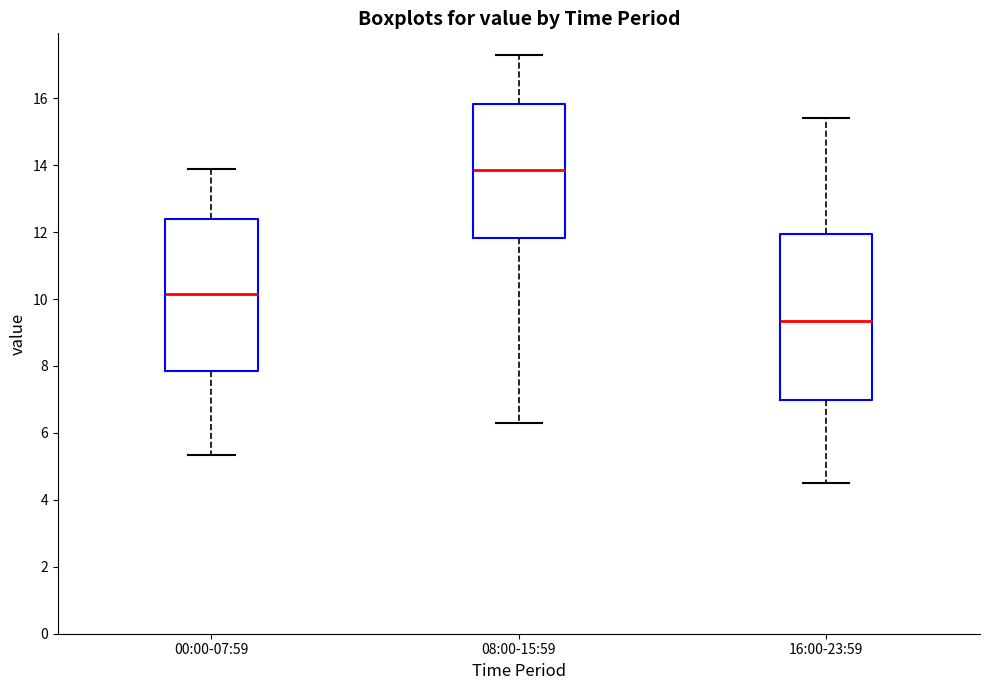

Reading left to right, transcribe this box plot: for each box, give where its median line is, the range the box spans, and where its two whiskers end, as read against the y-axis. The values are not printed on the chart, so give them approximately, as read against the axis.

00:00-07:59: median 10.2, box 7.8 to 12.4, whiskers 5.4 to 14.0
08:00-15:59: median 13.8, box 11.8 to 15.8, whiskers 6.4 to 17.4
16:00-23:59: median 9.4, box 7.0 to 12.0, whiskers 4.6 to 15.4